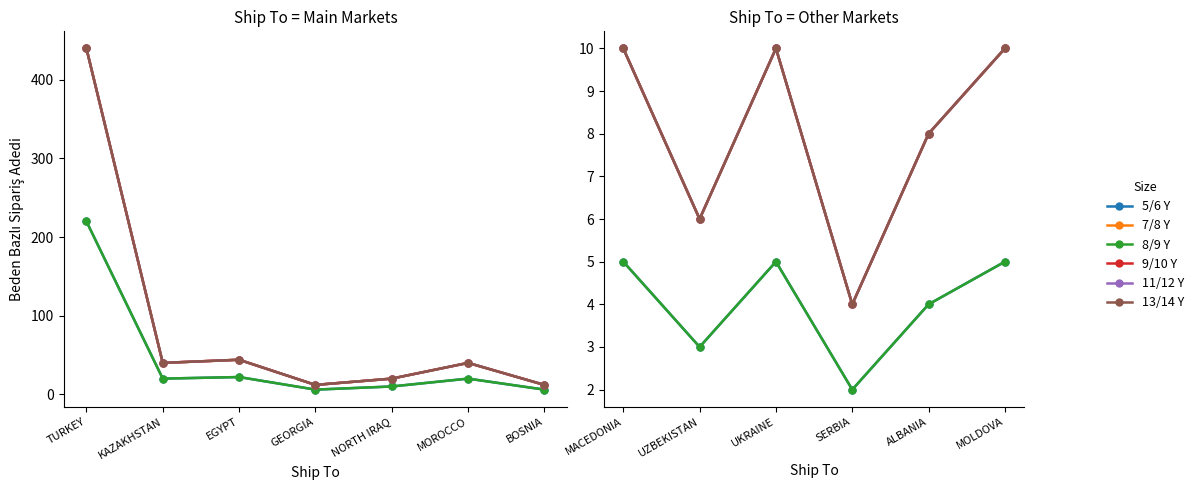

In 8/9 Y, how many points are lower than both neighbors (excluding endpoints)?

2